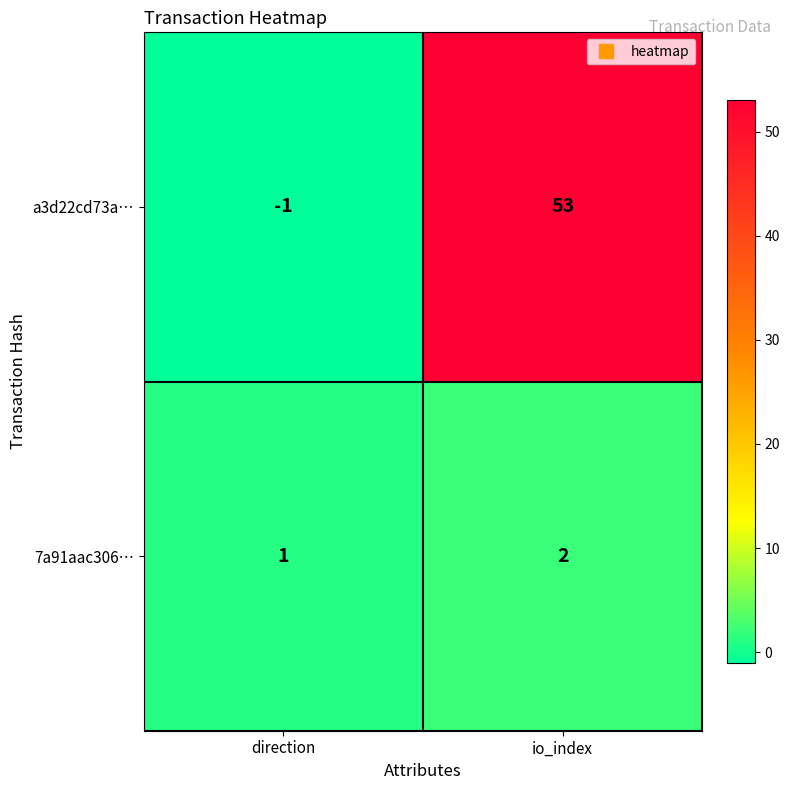

What value does the a3d22cd73a… series have at io_index?

53